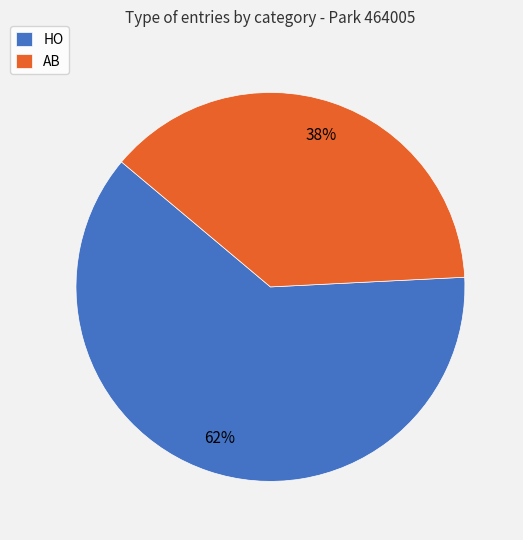

Does any single category account for the majority?

Yes